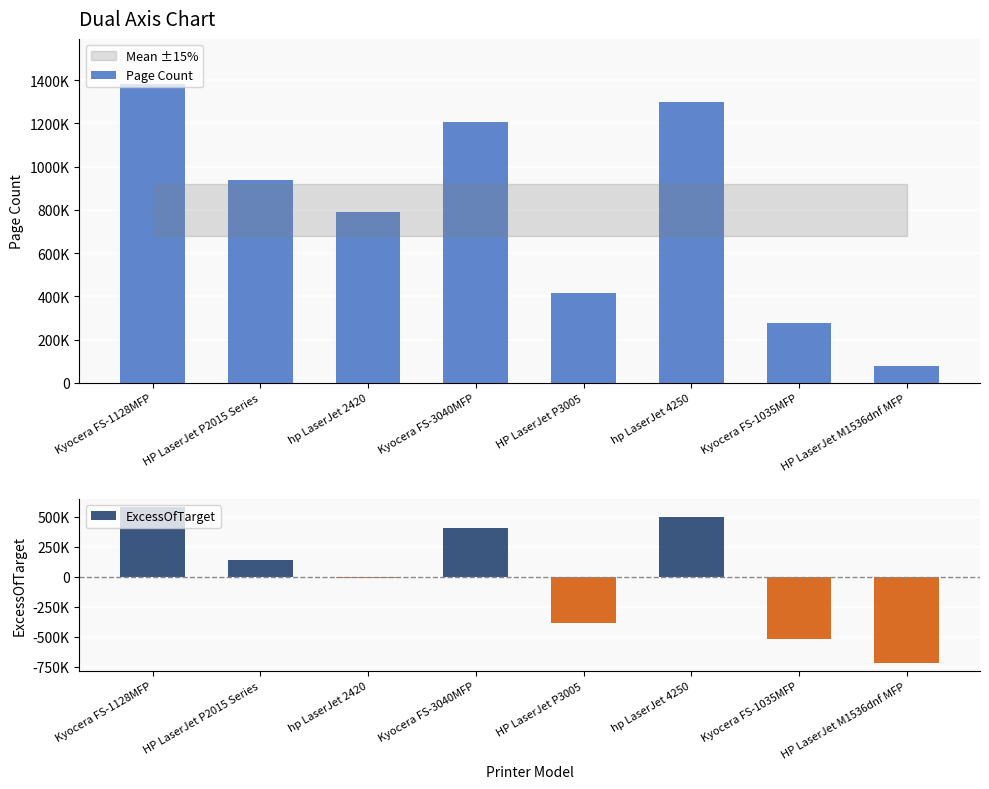

Which series has the widest spread of values?

Page Count